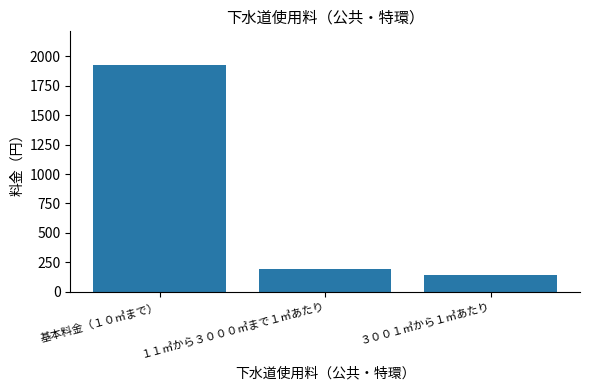

Is it true that the value at １１㎥から３０００㎥まで１㎥あたり is 74?

False